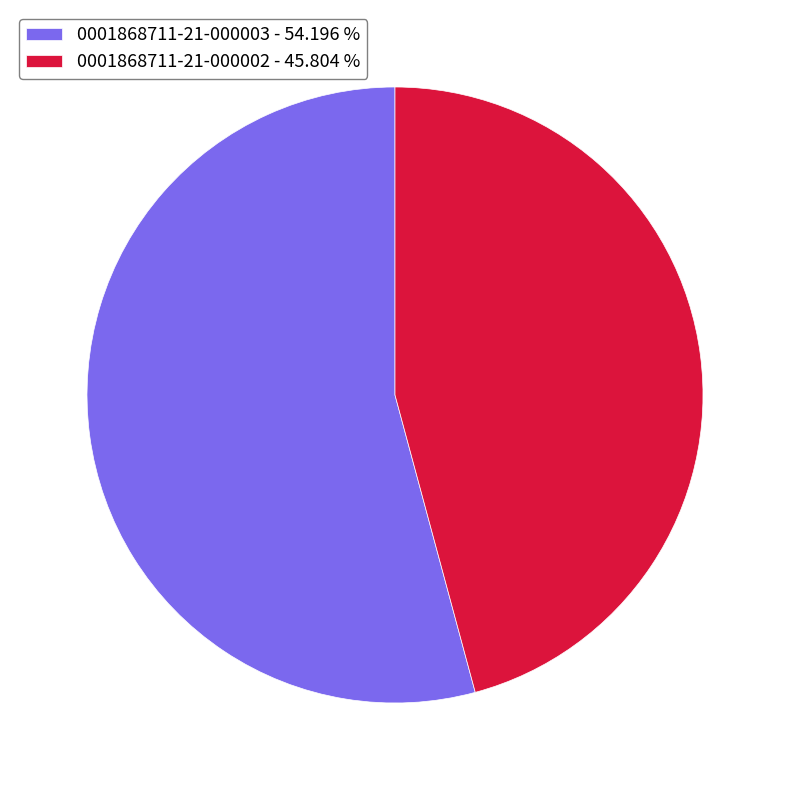

Is there any slice that represents more than half of the pie?

Yes